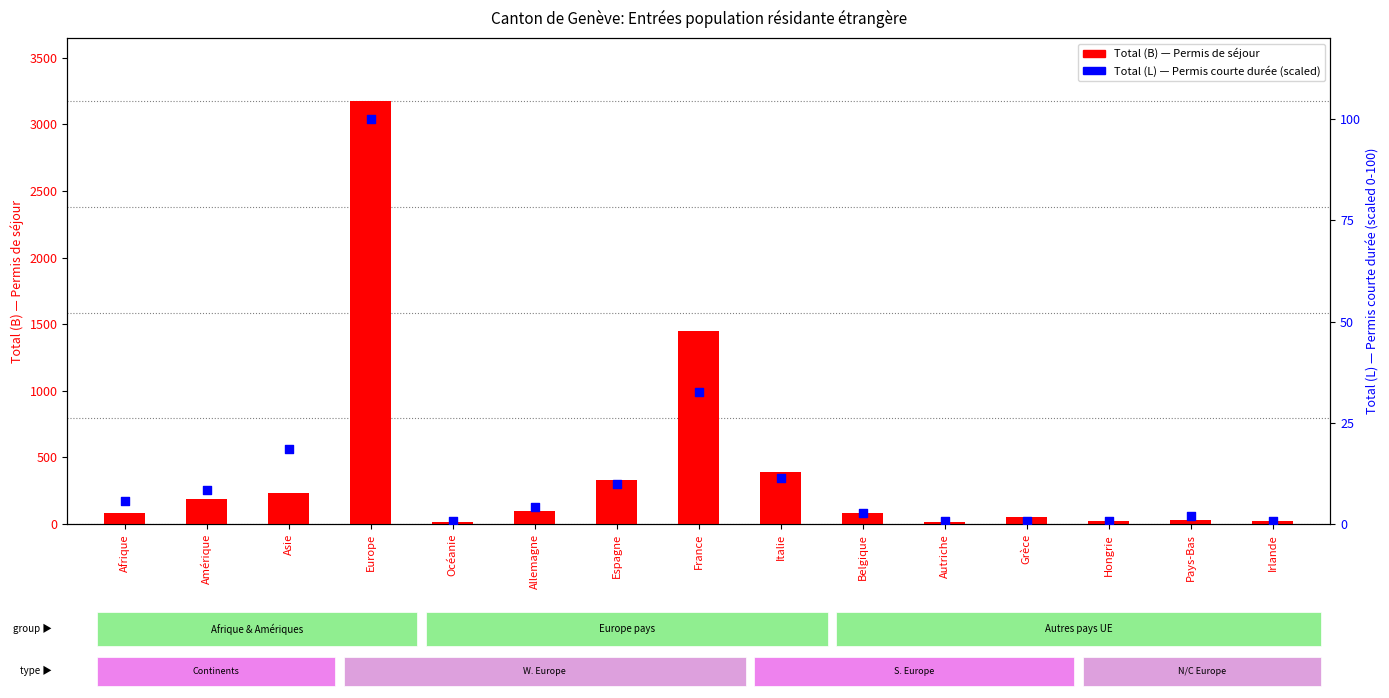

What is the total value across all series at Amérique?

194.5